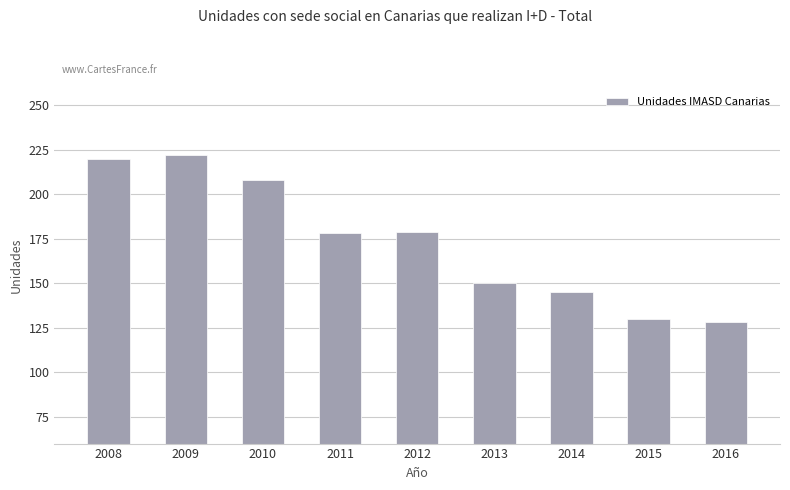

Which has a higher value, 2015 or 2008?

2008